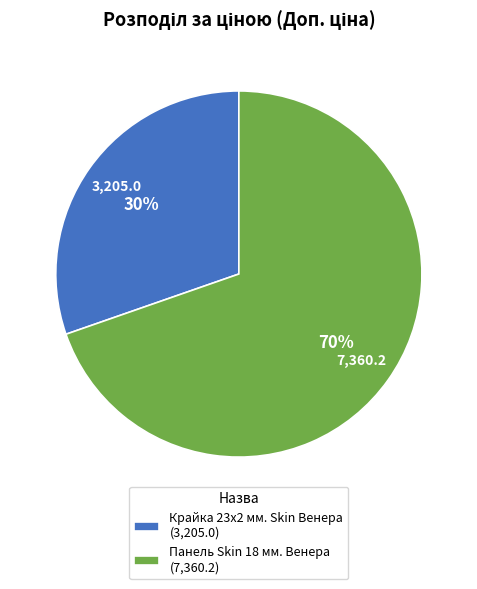

Which category has the biggest portion of the pie?

Панель Skin 18 мм. Венера